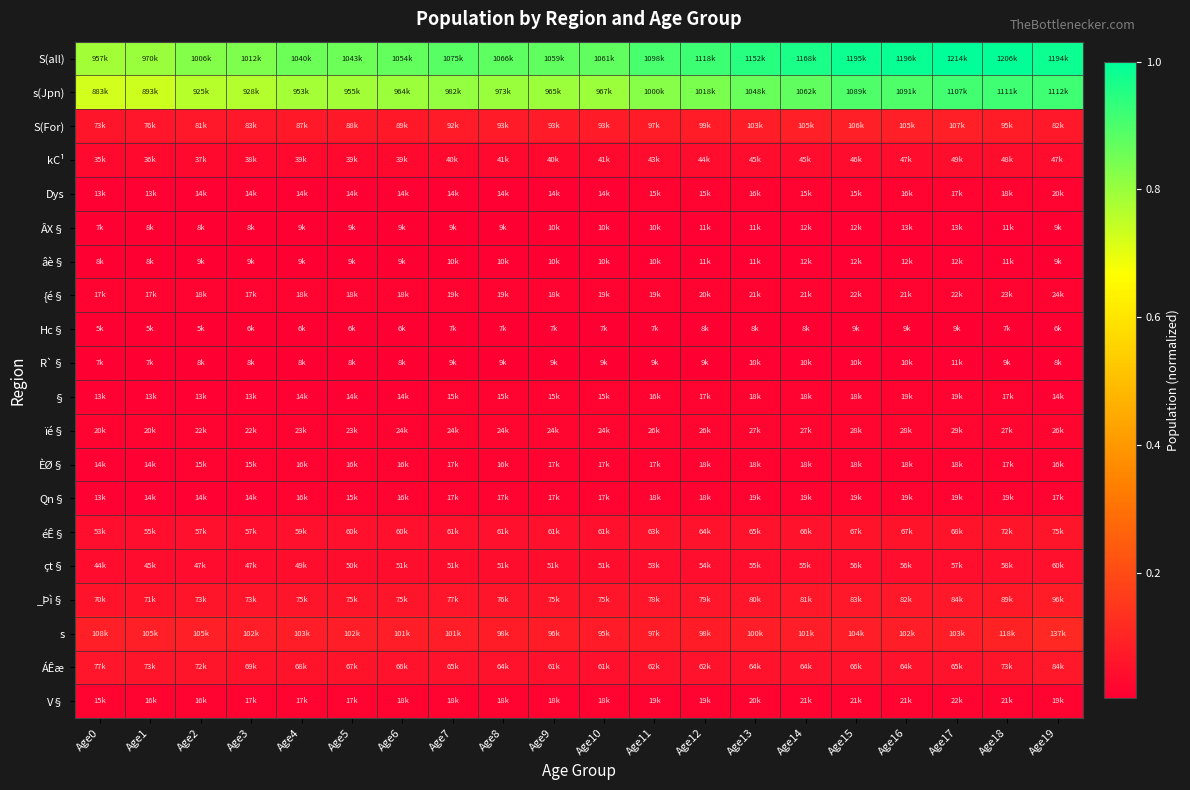

Reading right to left, extract all data points from this chart.

S(all): Age19=1.0	Age18=1.0	Age17=1.0	Age16=1.0	Age15=1.0	Age14=1.0	Age13=0.9	Age12=0.9	Age11=0.9	Age10=0.9	Age9=0.9	Age8=0.9	Age7=0.9	Age6=0.9	Age5=0.9	Age4=0.9	Age3=0.8	Age2=0.8	Age1=0.8	Age0=0.8
s(Jpn): Age19=0.9	Age18=0.9	Age17=0.9	Age16=0.9	Age15=0.9	Age14=0.9	Age13=0.9	Age12=0.8	Age11=0.8	Age10=0.8	Age9=0.8	Age8=0.8	Age7=0.8	Age6=0.8	Age5=0.8	Age4=0.8	Age3=0.8	Age2=0.8	Age1=0.7	Age0=0.7
S(For): Age19=0.1	Age18=0.1	Age17=0.1	Age16=0.1	Age15=0.1	Age14=0.1	Age13=0.1	Age12=0.1	Age11=0.1	Age10=0.1	Age9=0.1	Age8=0.1	Age7=0.1	Age6=0.1	Age5=0.1	Age4=0.1	Age3=0.1	Age2=0.1	Age1=0.1	Age0=0.1
kC¹: Age19=0.0	Age18=0.0	Age17=0.0	Age16=0.0	Age15=0.0	Age14=0.0	Age13=0.0	Age12=0.0	Age11=0.0	Age10=0.0	Age9=0.0	Age8=0.0	Age7=0.0	Age6=0.0	Age5=0.0	Age4=0.0	Age3=0.0	Age2=0.0	Age1=0.0	Age0=0.0
Dys: Age19=0.0	Age18=0.0	Age17=0.0	Age16=0.0	Age15=0.0	Age14=0.0	Age13=0.0	Age12=0.0	Age11=0.0	Age10=0.0	Age9=0.0	Age8=0.0	Age7=0.0	Age6=0.0	Age5=0.0	Age4=0.0	Age3=0.0	Age2=0.0	Age1=0.0	Age0=0.0
ÂX§: Age19=0.0	Age18=0.0	Age17=0.0	Age16=0.0	Age15=0.0	Age14=0.0	Age13=0.0	Age12=0.0	Age11=0.0	Age10=0.0	Age9=0.0	Age8=0.0	Age7=0.0	Age6=0.0	Age5=0.0	Age4=0.0	Age3=0.0	Age2=0.0	Age1=0.0	Age0=0.0
âè§: Age19=0.0	Age18=0.0	Age17=0.0	Age16=0.0	Age15=0.0	Age14=0.0	Age13=0.0	Age12=0.0	Age11=0.0	Age10=0.0	Age9=0.0	Age8=0.0	Age7=0.0	Age6=0.0	Age5=0.0	Age4=0.0	Age3=0.0	Age2=0.0	Age1=0.0	Age0=0.0
{é§: Age19=0.0	Age18=0.0	Age17=0.0	Age16=0.0	Age15=0.0	Age14=0.0	Age13=0.0	Age12=0.0	Age11=0.0	Age10=0.0	Age9=0.0	Age8=0.0	Age7=0.0	Age6=0.0	Age5=0.0	Age4=0.0	Age3=0.0	Age2=0.0	Age1=0.0	Age0=0.0
Hc§: Age19=0.0	Age18=0.0	Age17=0.0	Age16=0.0	Age15=0.0	Age14=0.0	Age13=0.0	Age12=0.0	Age11=0.0	Age10=0.0	Age9=0.0	Age8=0.0	Age7=0.0	Age6=0.0	Age5=0.0	Age4=0.0	Age3=0.0	Age2=0.0	Age1=0.0	Age0=0.0
R`§: Age19=0.0	Age18=0.0	Age17=0.0	Age16=0.0	Age15=0.0	Age14=0.0	Age13=0.0	Age12=0.0	Age11=0.0	Age10=0.0	Age9=0.0	Age8=0.0	Age7=0.0	Age6=0.0	Age5=0.0	Age4=0.0	Age3=0.0	Age2=0.0	Age1=0.0	Age0=0.0
§: Age19=0.0	Age18=0.0	Age17=0.0	Age16=0.0	Age15=0.0	Age14=0.0	Age13=0.0	Age12=0.0	Age11=0.0	Age10=0.0	Age9=0.0	Age8=0.0	Age7=0.0	Age6=0.0	Age5=0.0	Age4=0.0	Age3=0.0	Age2=0.0	Age1=0.0	Age0=0.0
ïé§: Age19=0.0	Age18=0.0	Age17=0.0	Age16=0.0	Age15=0.0	Age14=0.0	Age13=0.0	Age12=0.0	Age11=0.0	Age10=0.0	Age9=0.0	Age8=0.0	Age7=0.0	Age6=0.0	Age5=0.0	Age4=0.0	Age3=0.0	Age2=0.0	Age1=0.0	Age0=0.0
ÈØ§: Age19=0.0	Age18=0.0	Age17=0.0	Age16=0.0	Age15=0.0	Age14=0.0	Age13=0.0	Age12=0.0	Age11=0.0	Age10=0.0	Age9=0.0	Age8=0.0	Age7=0.0	Age6=0.0	Age5=0.0	Age4=0.0	Age3=0.0	Age2=0.0	Age1=0.0	Age0=0.0
Qn§: Age19=0.0	Age18=0.0	Age17=0.0	Age16=0.0	Age15=0.0	Age14=0.0	Age13=0.0	Age12=0.0	Age11=0.0	Age10=0.0	Age9=0.0	Age8=0.0	Age7=0.0	Age6=0.0	Age5=0.0	Age4=0.0	Age3=0.0	Age2=0.0	Age1=0.0	Age0=0.0
éÊ§: Age19=0.1	Age18=0.1	Age17=0.1	Age16=0.1	Age15=0.1	Age14=0.1	Age13=0.1	Age12=0.1	Age11=0.1	Age10=0.1	Age9=0.1	Age8=0.1	Age7=0.1	Age6=0.1	Age5=0.0	Age4=0.0	Age3=0.0	Age2=0.0	Age1=0.0	Age0=0.0
çt§: Age19=0.0	Age18=0.0	Age17=0.0	Age16=0.0	Age15=0.0	Age14=0.0	Age13=0.0	Age12=0.0	Age11=0.0	Age10=0.0	Age9=0.0	Age8=0.0	Age7=0.0	Age6=0.0	Age5=0.0	Age4=0.0	Age3=0.0	Age2=0.0	Age1=0.0	Age0=0.0
_Þì§: Age19=0.1	Age18=0.1	Age17=0.1	Age16=0.1	Age15=0.1	Age14=0.1	Age13=0.1	Age12=0.1	Age11=0.1	Age10=0.1	Age9=0.1	Age8=0.1	Age7=0.1	Age6=0.1	Age5=0.1	Age4=0.1	Age3=0.1	Age2=0.1	Age1=0.1	Age0=0.1
s: Age19=0.1	Age18=0.1	Age17=0.1	Age16=0.1	Age15=0.1	Age14=0.1	Age13=0.1	Age12=0.1	Age11=0.1	Age10=0.1	Age9=0.1	Age8=0.1	Age7=0.1	Age6=0.1	Age5=0.1	Age4=0.1	Age3=0.1	Age2=0.1	Age1=0.1	Age0=0.1
ÁÊæ: Age19=0.1	Age18=0.1	Age17=0.1	Age16=0.1	Age15=0.1	Age14=0.1	Age13=0.1	Age12=0.1	Age11=0.1	Age10=0.1	Age9=0.1	Age8=0.1	Age7=0.1	Age6=0.1	Age5=0.1	Age4=0.1	Age3=0.1	Age2=0.1	Age1=0.1	Age0=0.1
V§: Age19=0.0	Age18=0.0	Age17=0.0	Age16=0.0	Age15=0.0	Age14=0.0	Age13=0.0	Age12=0.0	Age11=0.0	Age10=0.0	Age9=0.0	Age8=0.0	Age7=0.0	Age6=0.0	Age5=0.0	Age4=0.0	Age3=0.0	Age2=0.0	Age1=0.0	Age0=0.0